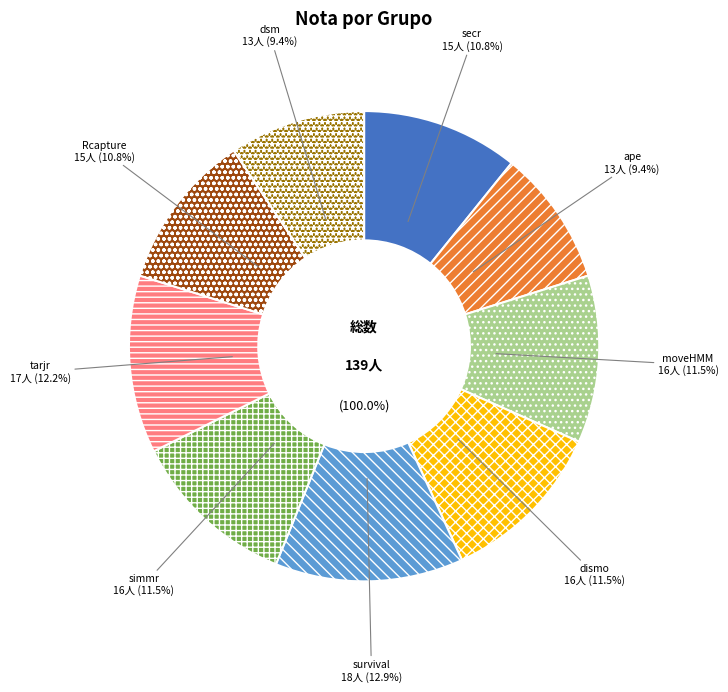

Does any single category account for the majority?

No